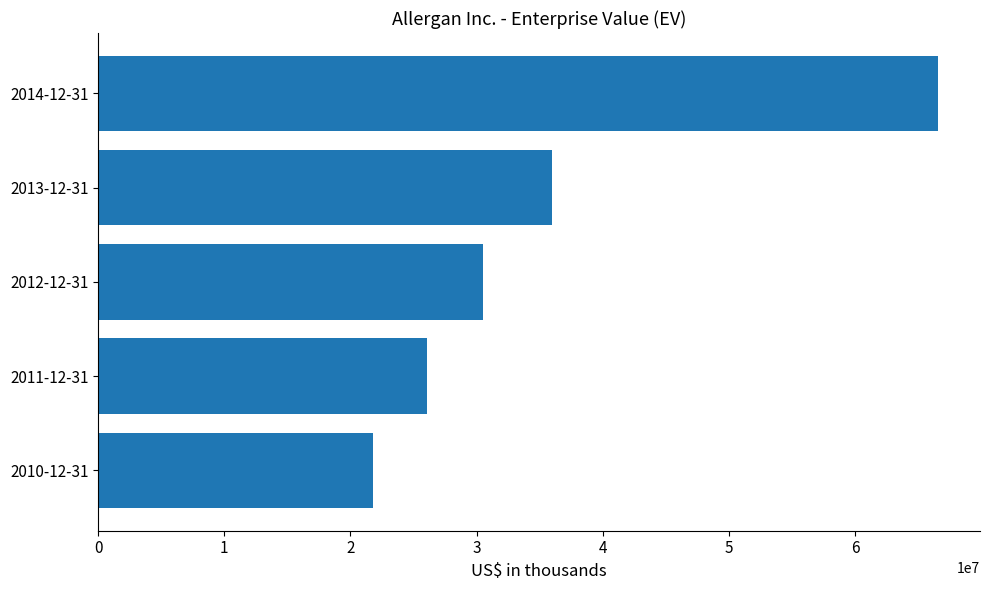

What is the ratio of the value at 2014-12-31 to the value at 2011-12-31?

2.6